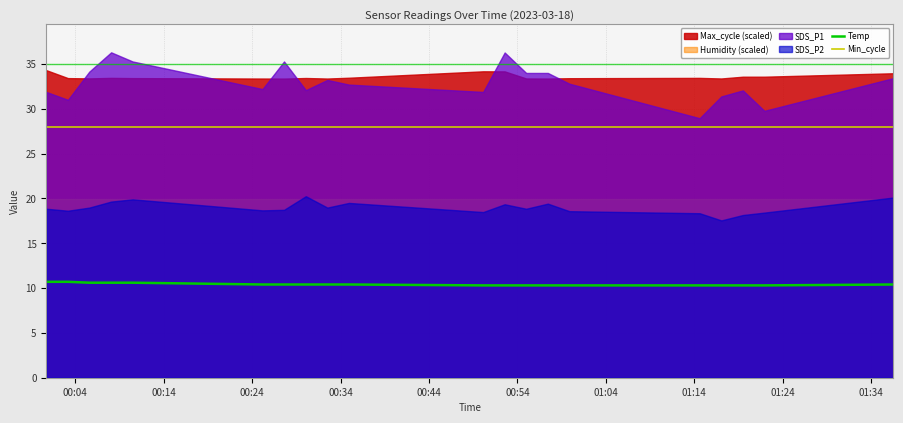

True or false: Temp and Min_cycle intersect in this chart.

False